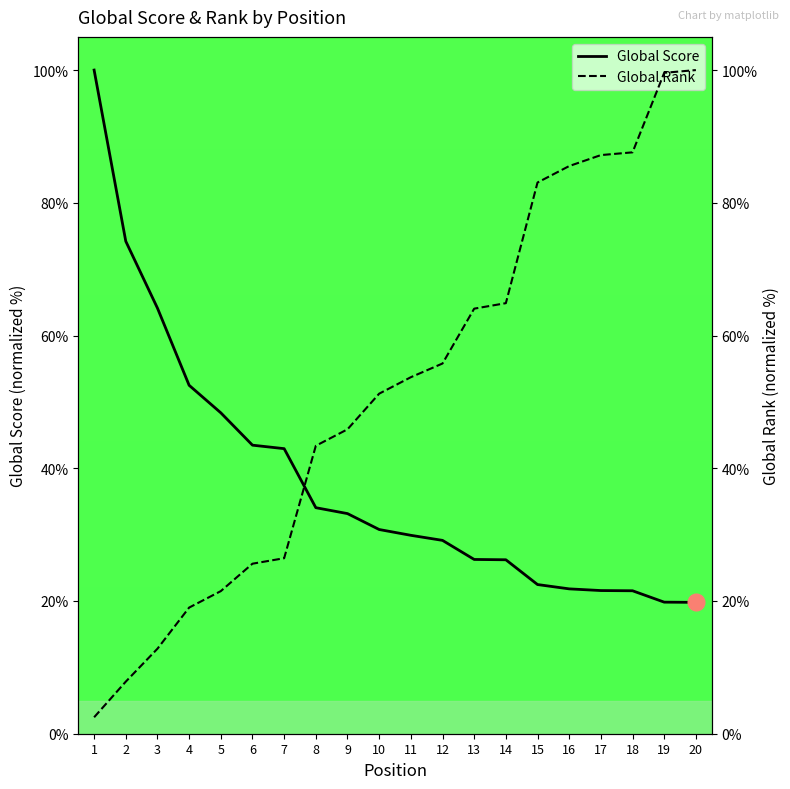

Is it true that Global Rank equals 18.1 at 12?

False